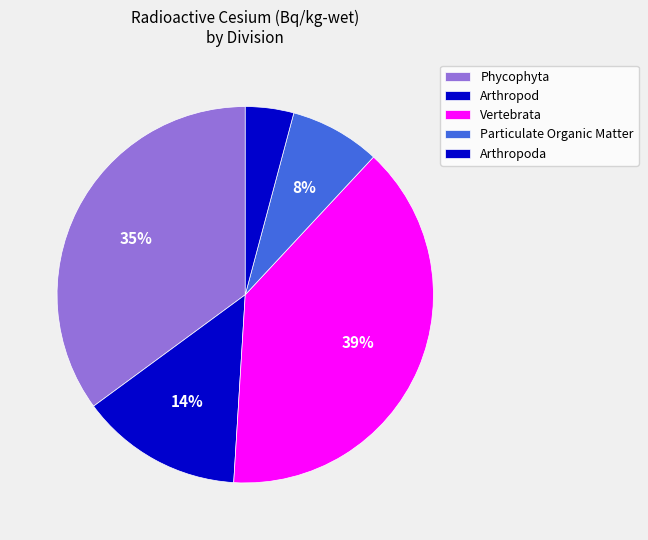

To the nearest percent, what is the average slice percentage?

20%